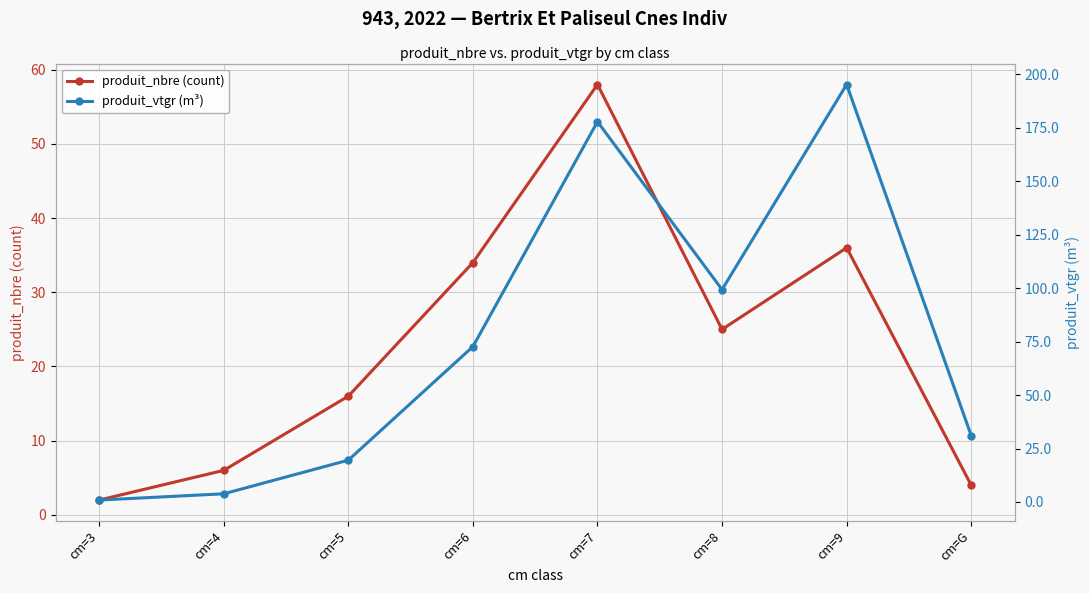

At which label does produit_vtgr (m³) reach its minimum?

cm=3